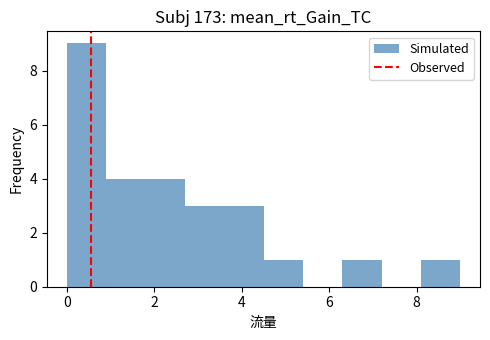

How tall is the bar that spans 1.8 to 2.7 on the x-axis? Neither the bar edges nor the heights are printed on the chart, so give them approximately, as read against the axes.

4